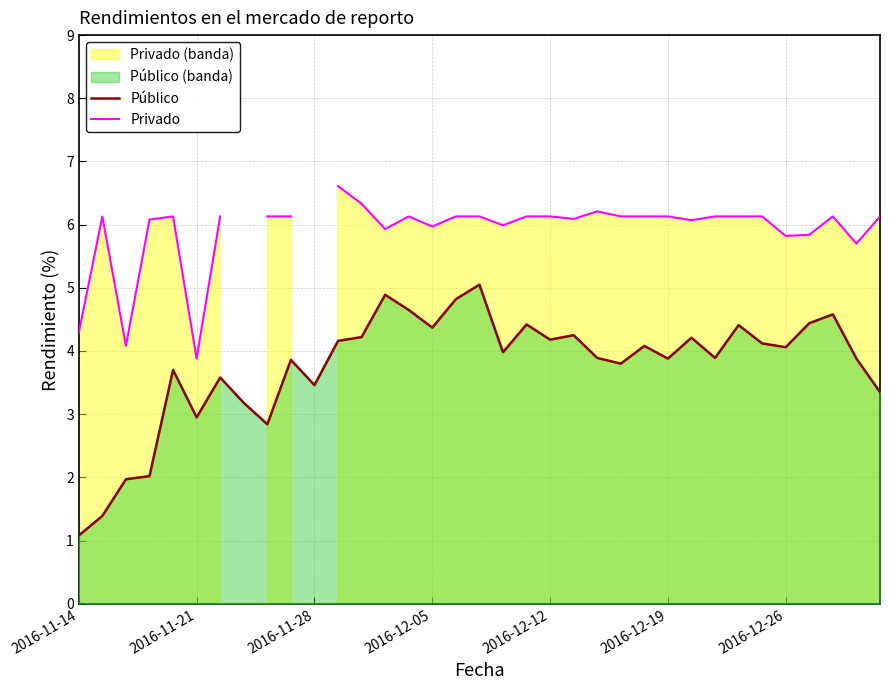

True or false: Público and Privado intersect in this chart.

False